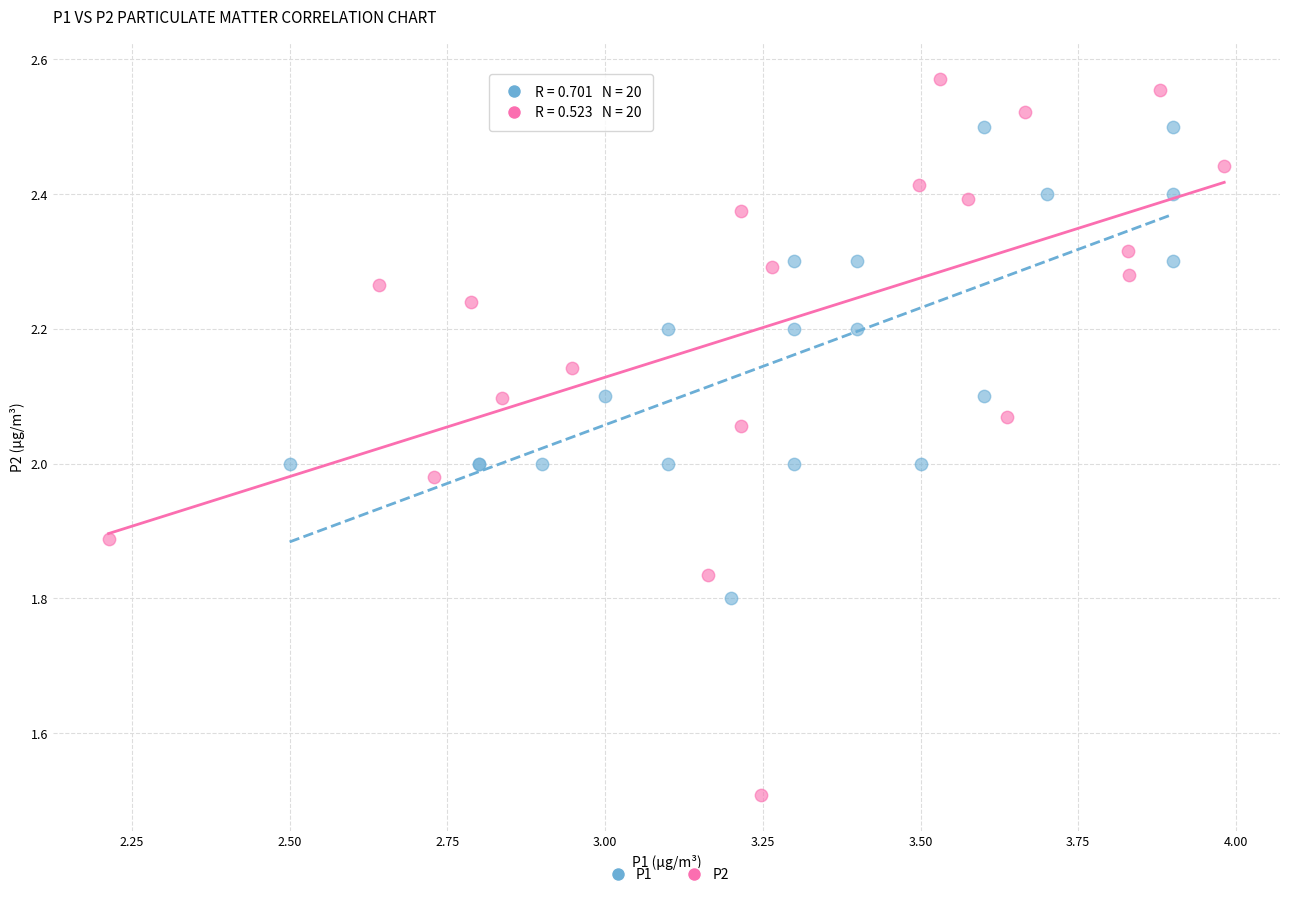

Which series contains the lowest Y value?

P2